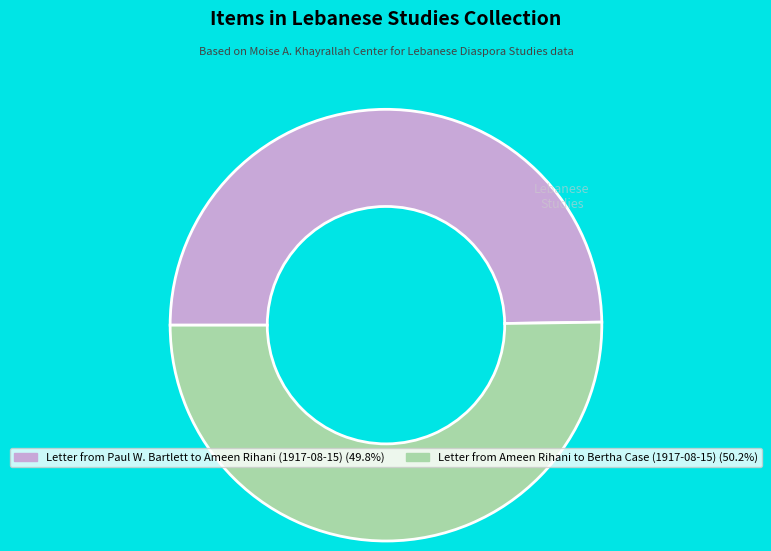

Is the sum of Letter from Paul W. Bartlett to Ameen Rihani (1917-08-15) and Letter from Ameen Rihani to Bertha Case (1917-08-15) greater than half?

Yes